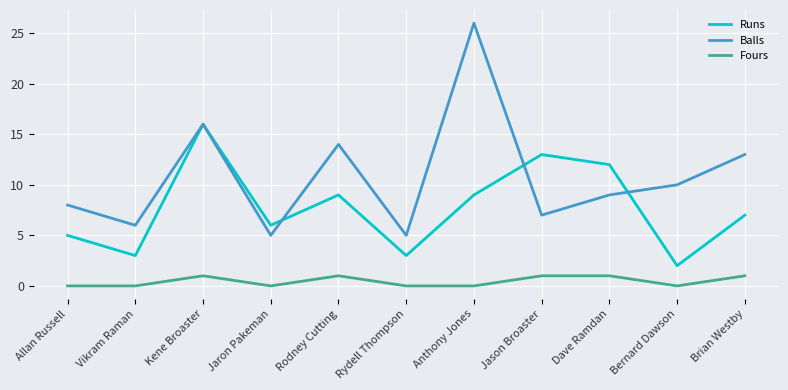

True or false: Fours and Runs cross at least once.

False